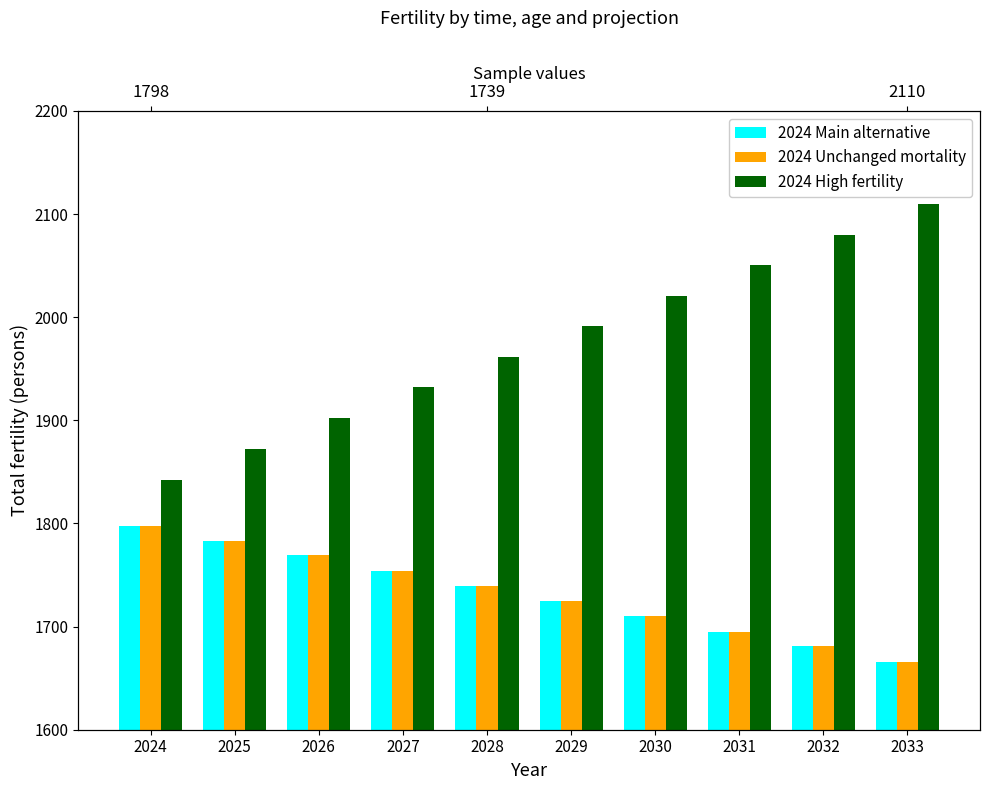

What is the value of the 2024 Unchanged mortality bar at the 1st from the left?

1798